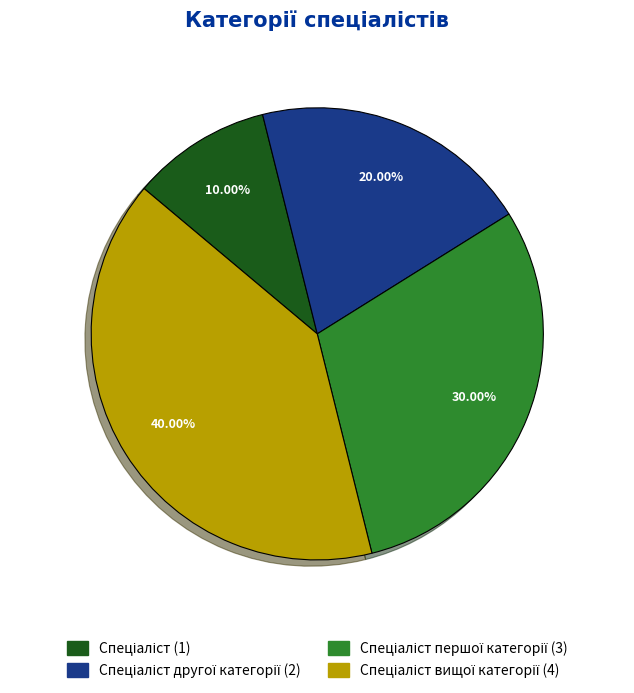

Is there any slice that represents more than half of the pie?

No